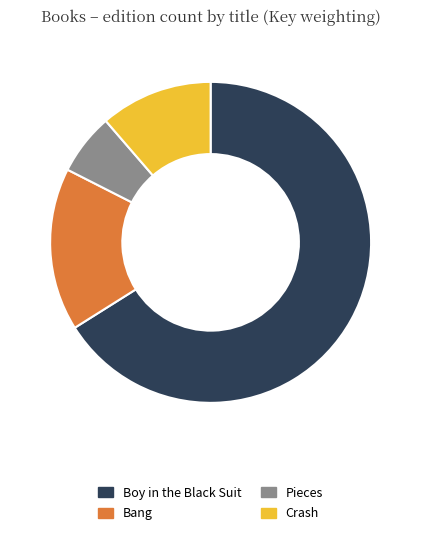

Which slice is the largest?

Boy in the Black Suit